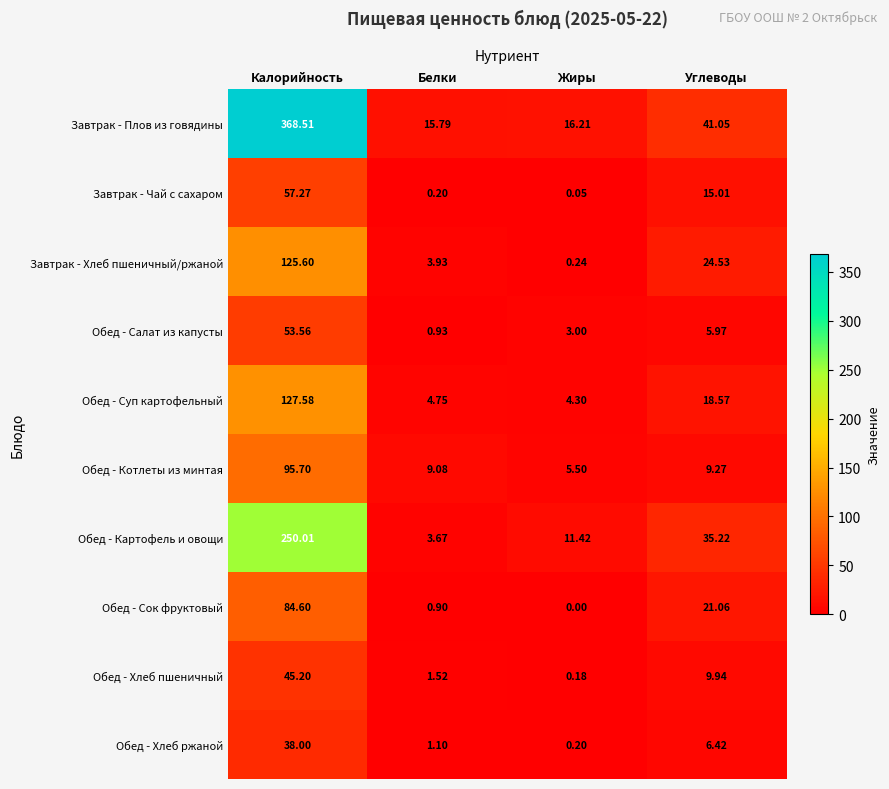

List the labels in order of Завтрак - Плов из говядины value, largest first.

Калорийность, Углеводы, Жиры, Белки